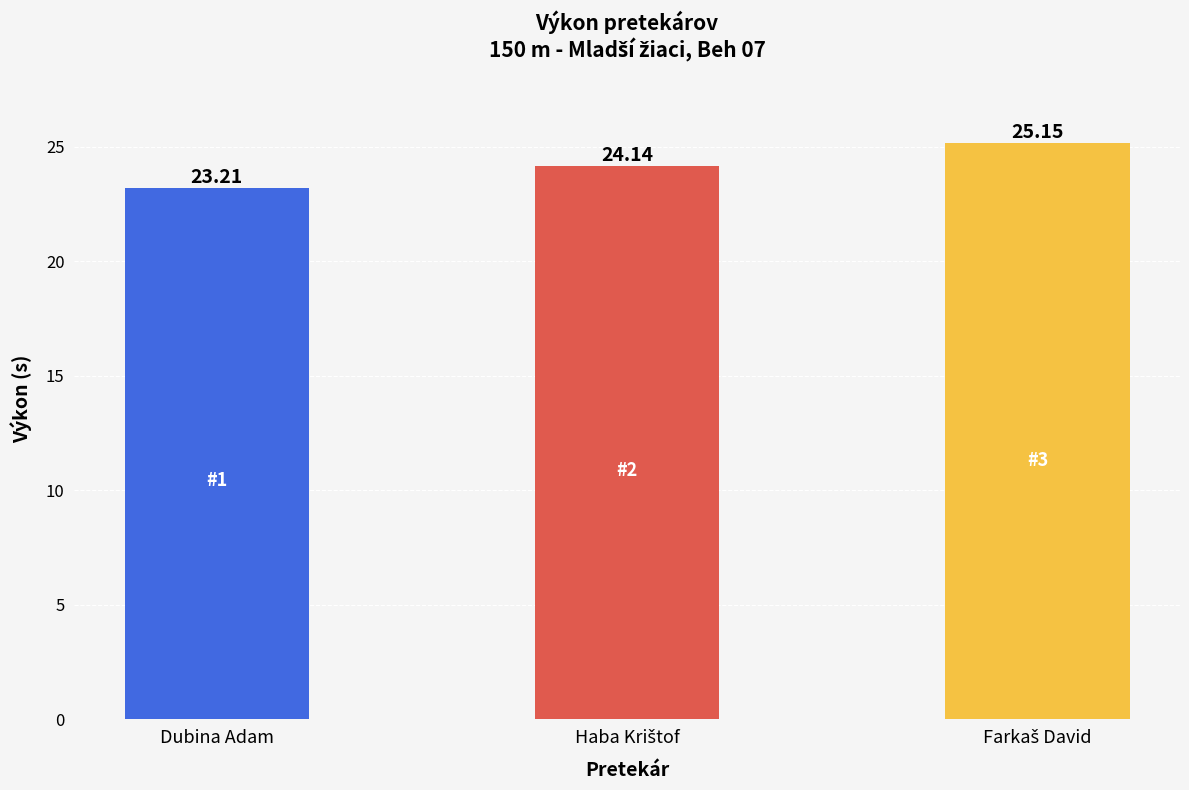

Which label corresponds to the smallest value in the chart?

Dubina Adam